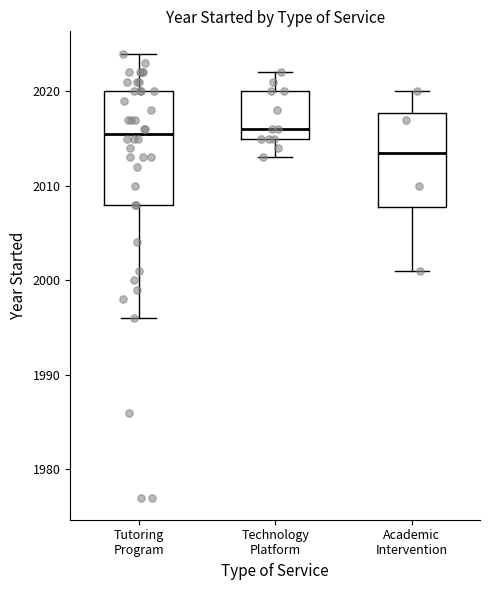

Reading left to right, read every box against the y-axis: the position of its median line, the range the box covers, and the ends of its whiskers. The values are not printed on the chart, so give them approximately, as read against the axis.

Tutoring Program: median 2016, box 2008 to 2020, whiskers 1996 to 2024
Technology Platform: median 2016, box 2015 to 2020, whiskers 2013 to 2022
Academic Intervention: median 2014, box 2008 to 2018, whiskers 2001 to 2020